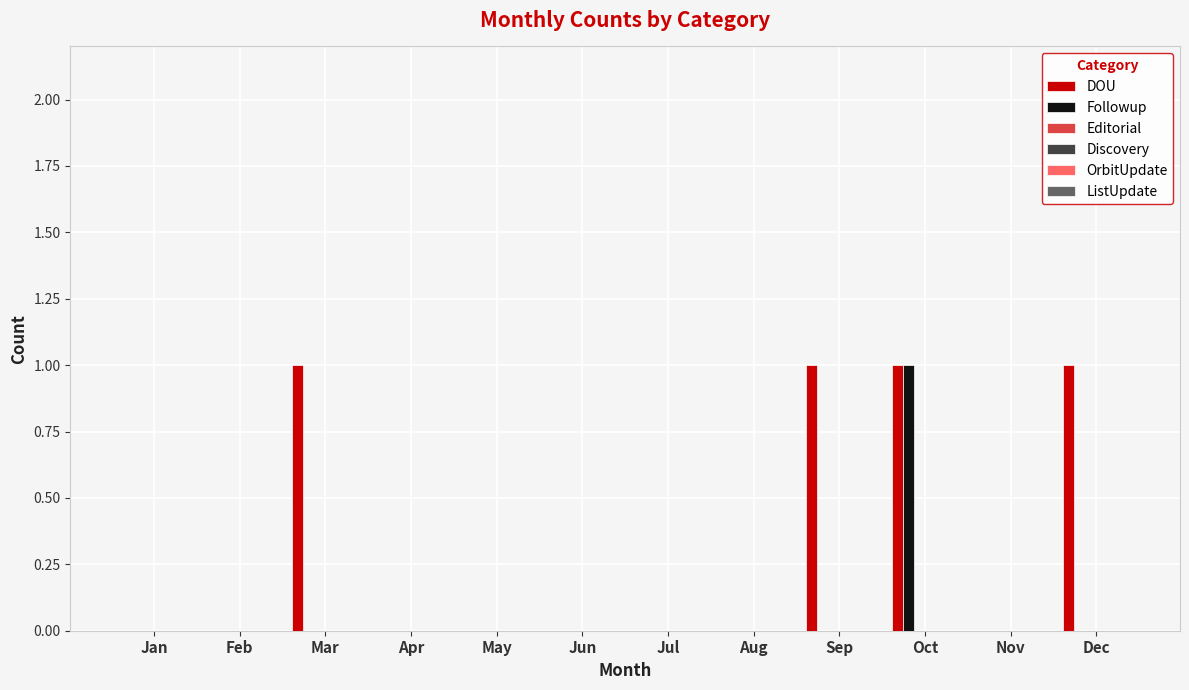

Are the bars horizontal?

No